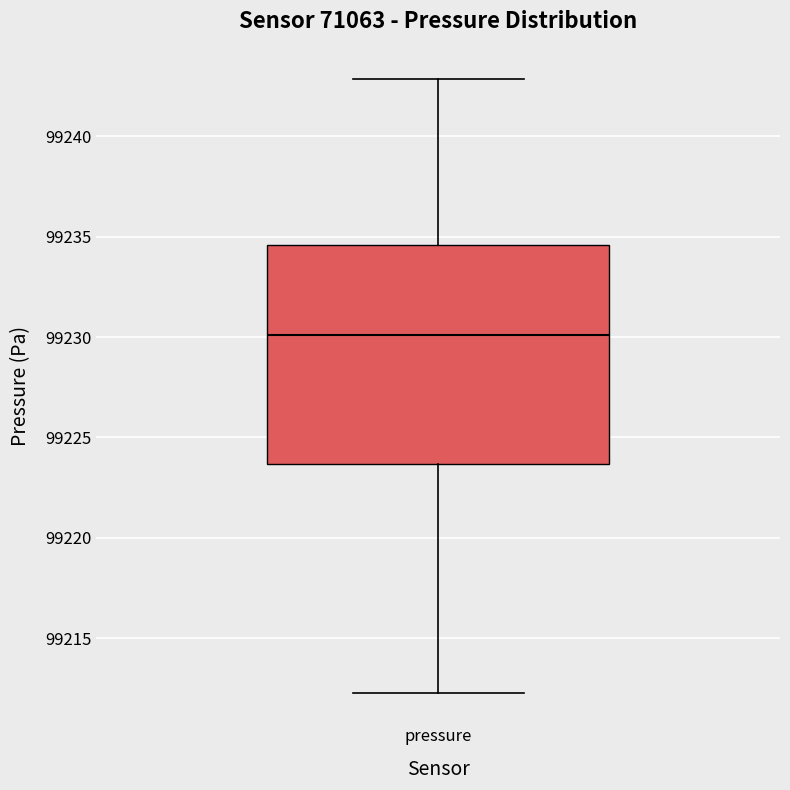

Read this box plot against the y-axis: the position of the median line, the range covered by the box, and the ends of both whiskers. The values are not printed on the chart, so give them approximately, as read against the axis.

median 99230.0, box 99223.5 to 99234.5, whiskers 99212.5 to 99243.0